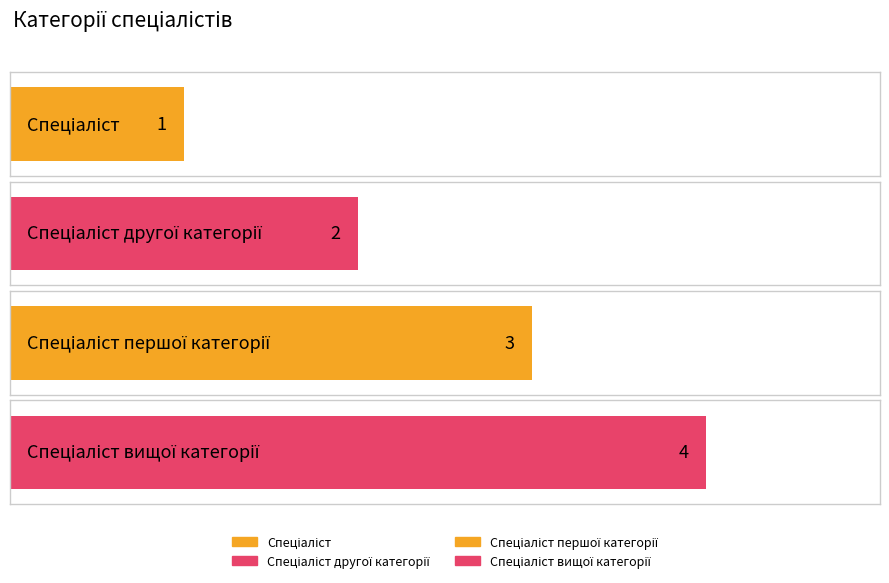

What is the greatest value displayed?

4